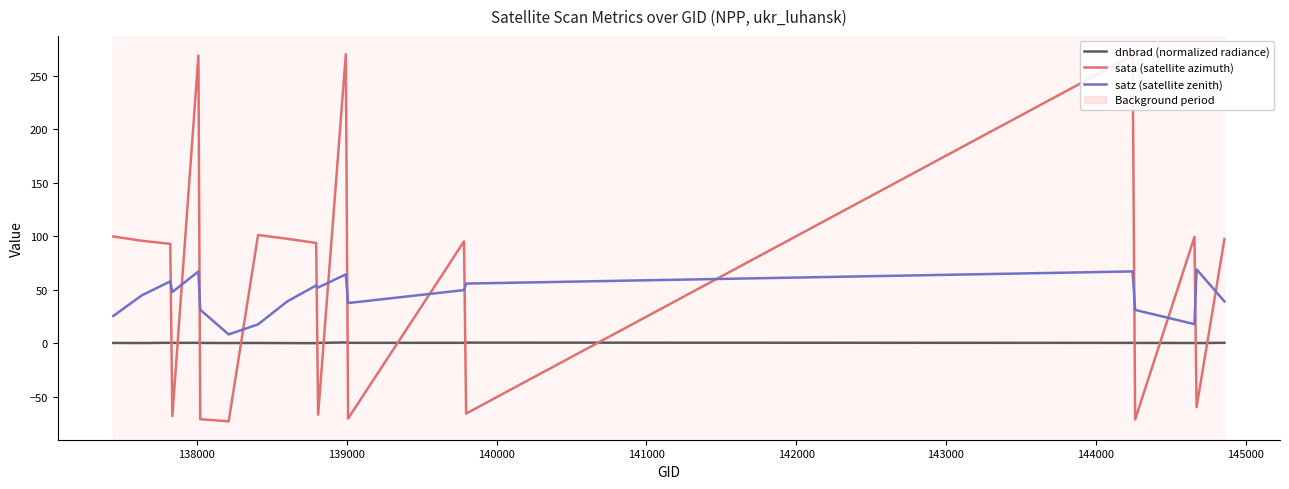

True or false: dnbrad (normalized radiance) and satz (satellite zenith) cross at least once.

False